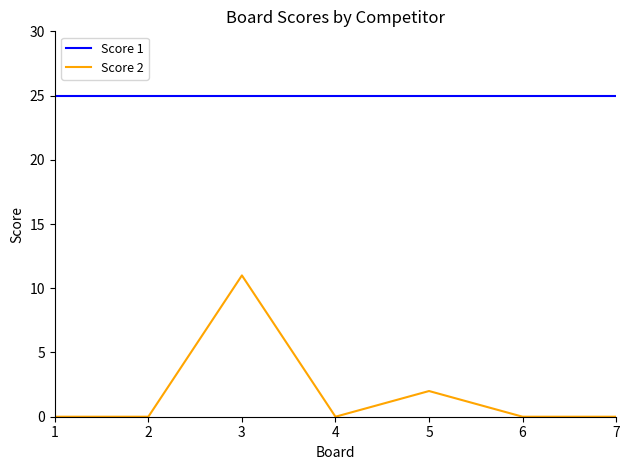

What is the sum of the Score 2 values at 7 and 5?

2